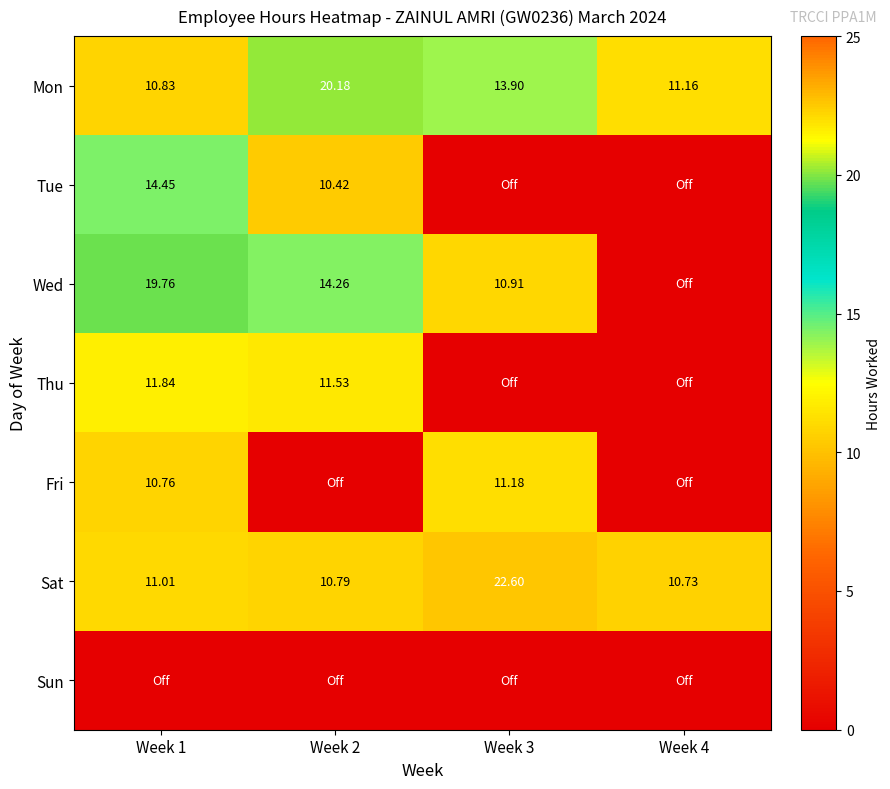

What is the difference between the Tue values at Week 4 and Week 1?

14.4